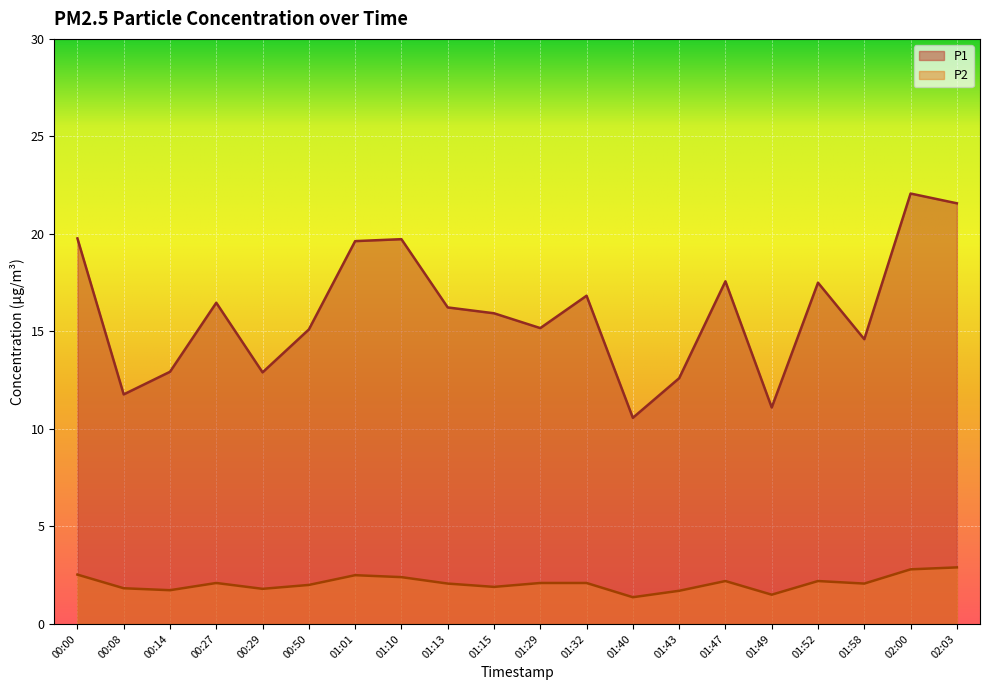

What are all the series names shown in the legend?

P1, P2